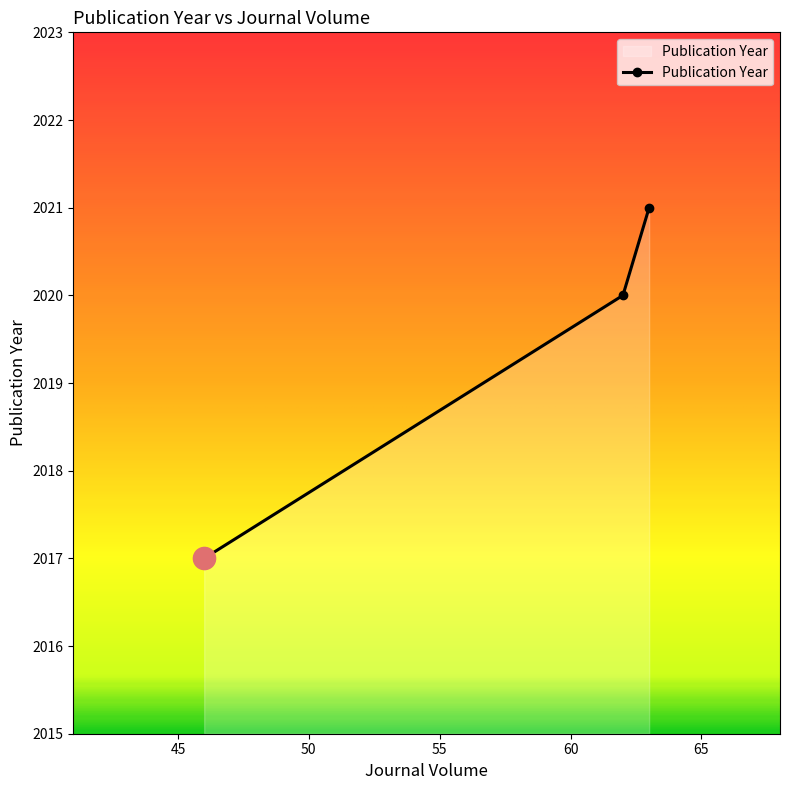

What is the sum of all values?

6058